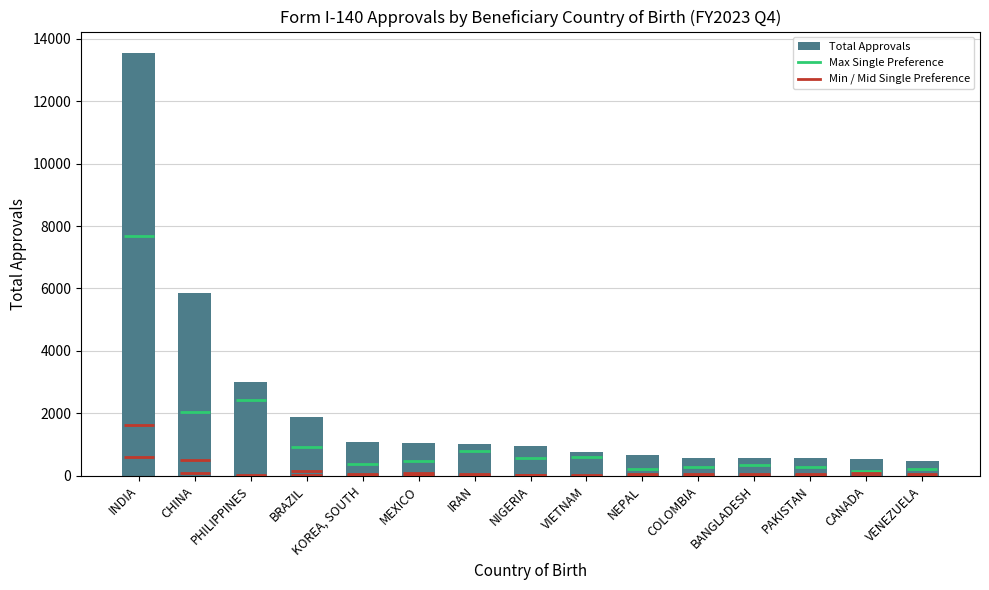

How many data points are less than 951?

7